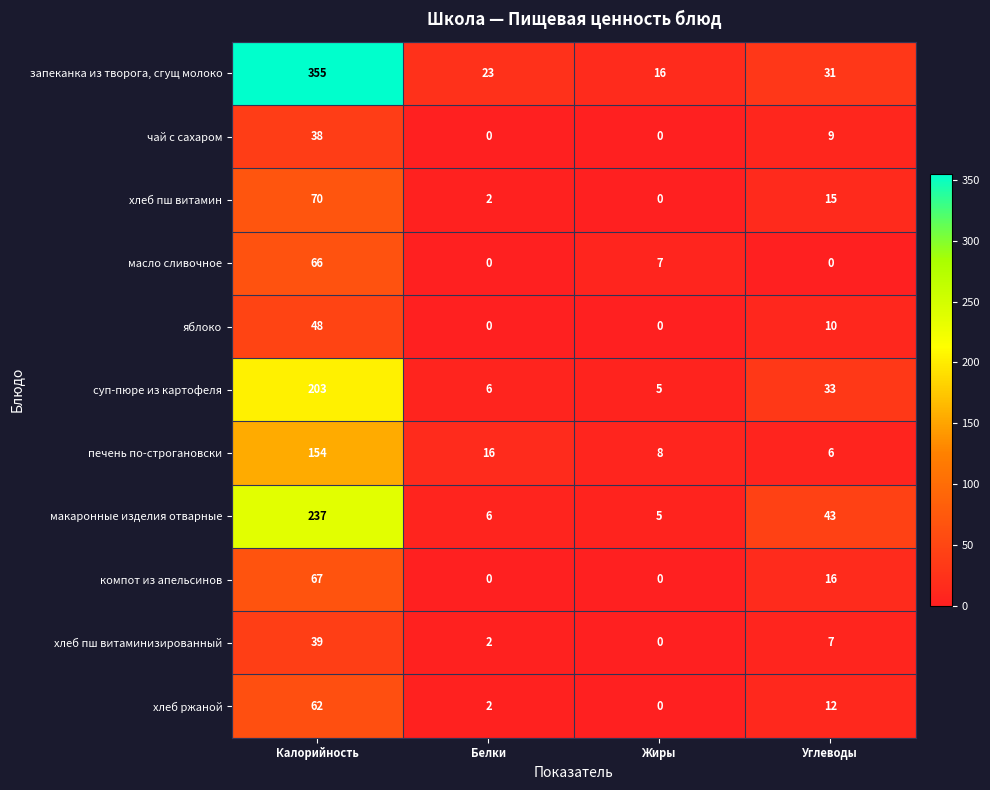

What is the sum of all запеканка из творога, сгущ молоко values?

425